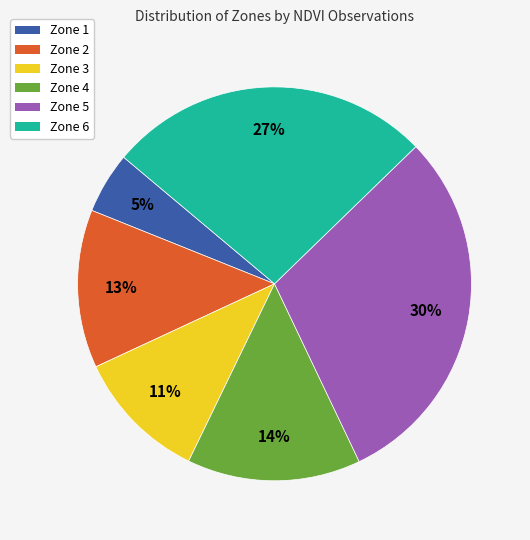

Between Zone 1 and Zone 5, which is larger?

Zone 5